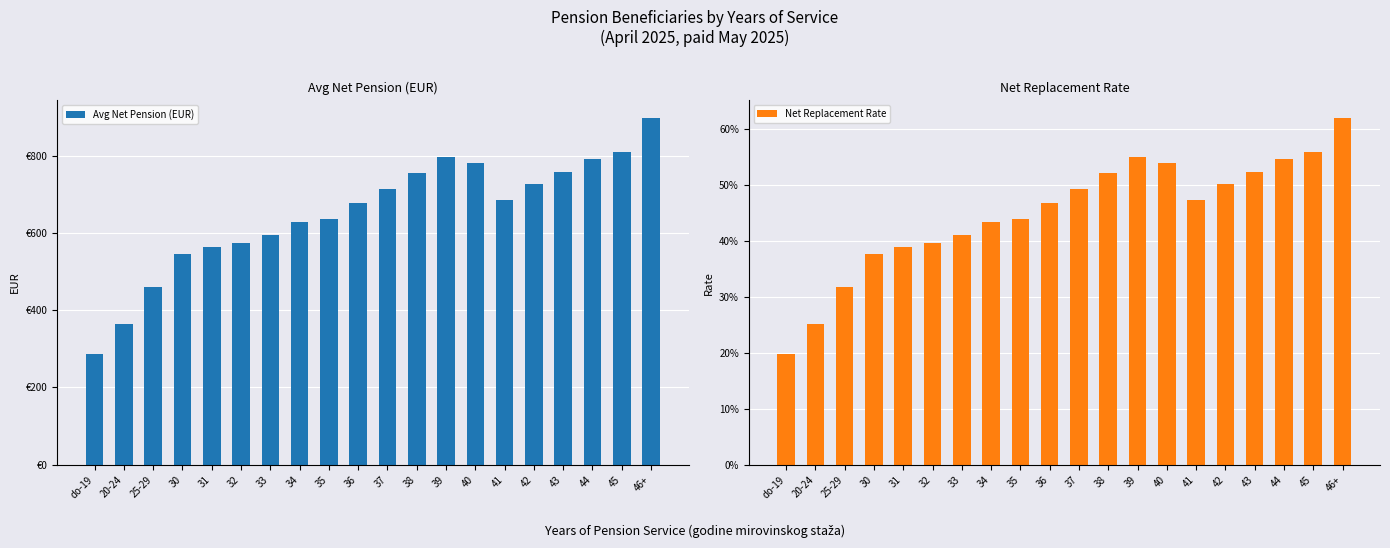

Rank the categories by Avg Net Pension (EUR) value from highest to lowest.

46+, 45, 39, 44, 40, 43, 38, 42, 37, 41, 36, 35, 34, 33, 32, 31, 30, 25-29, 20-24, do-19